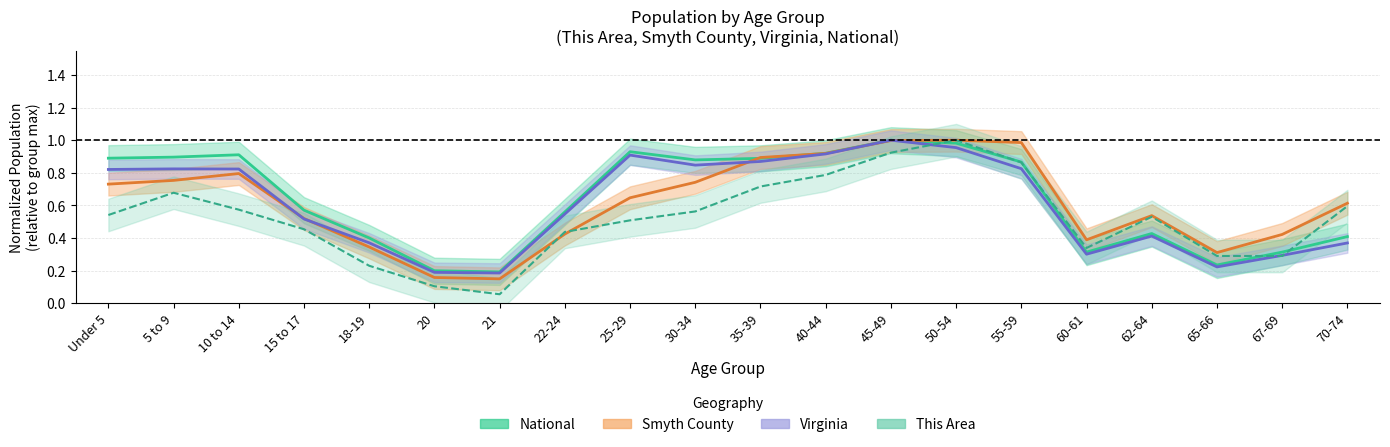

How many times do Virginia (normalized) and This Area (normalized) cross each other?

3